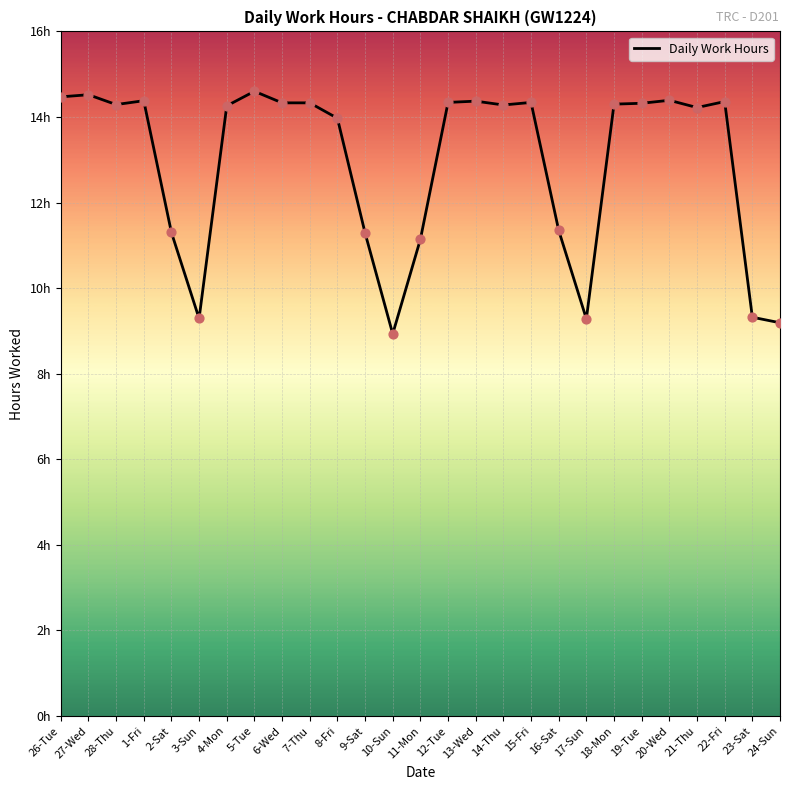

Between 10-Sun and 3-Sun, which is larger?

3-Sun